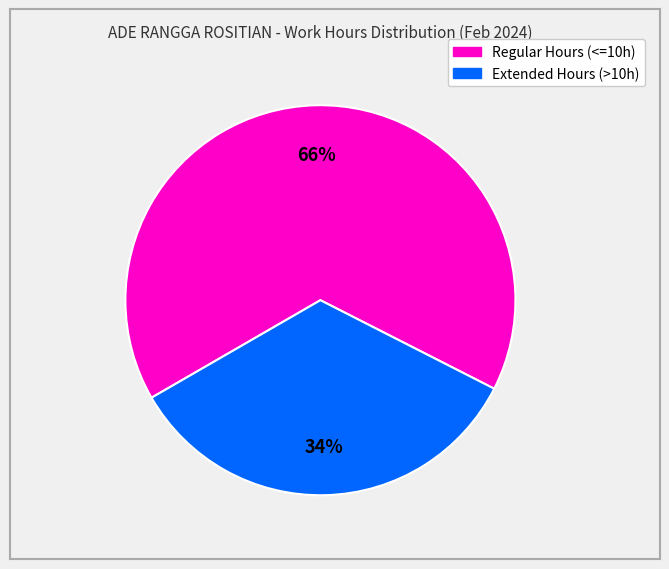

To the nearest percent, what is the difference between the largest and smallest slice percentages?

32%